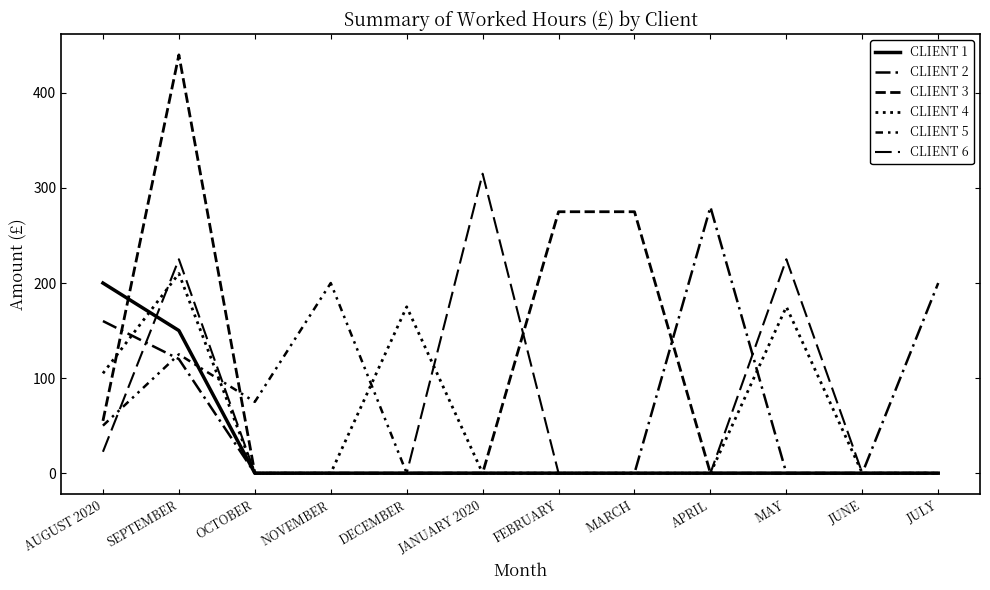

How many lines are shown in the chart?

6